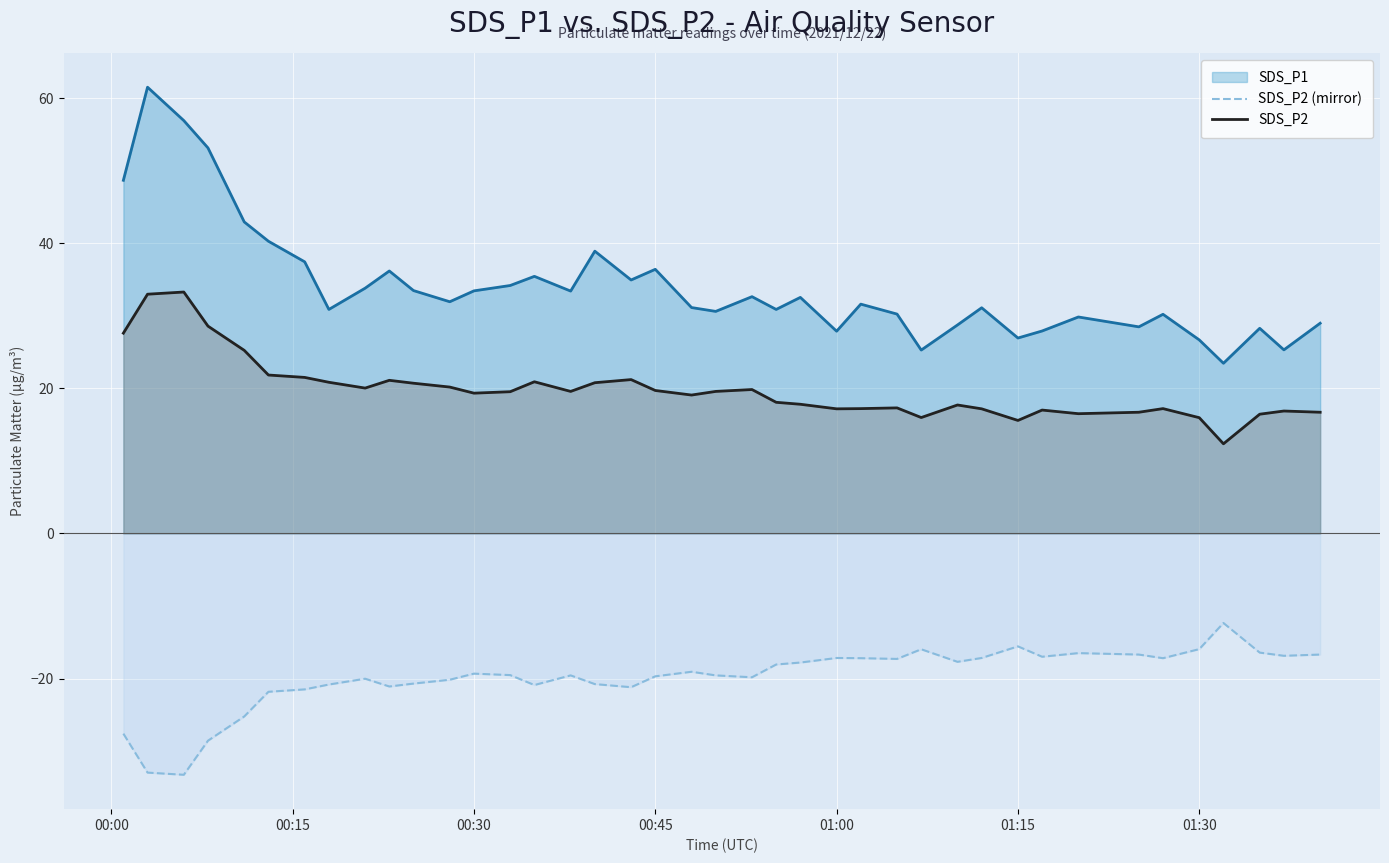

What is the greatest value displayed?

61.5